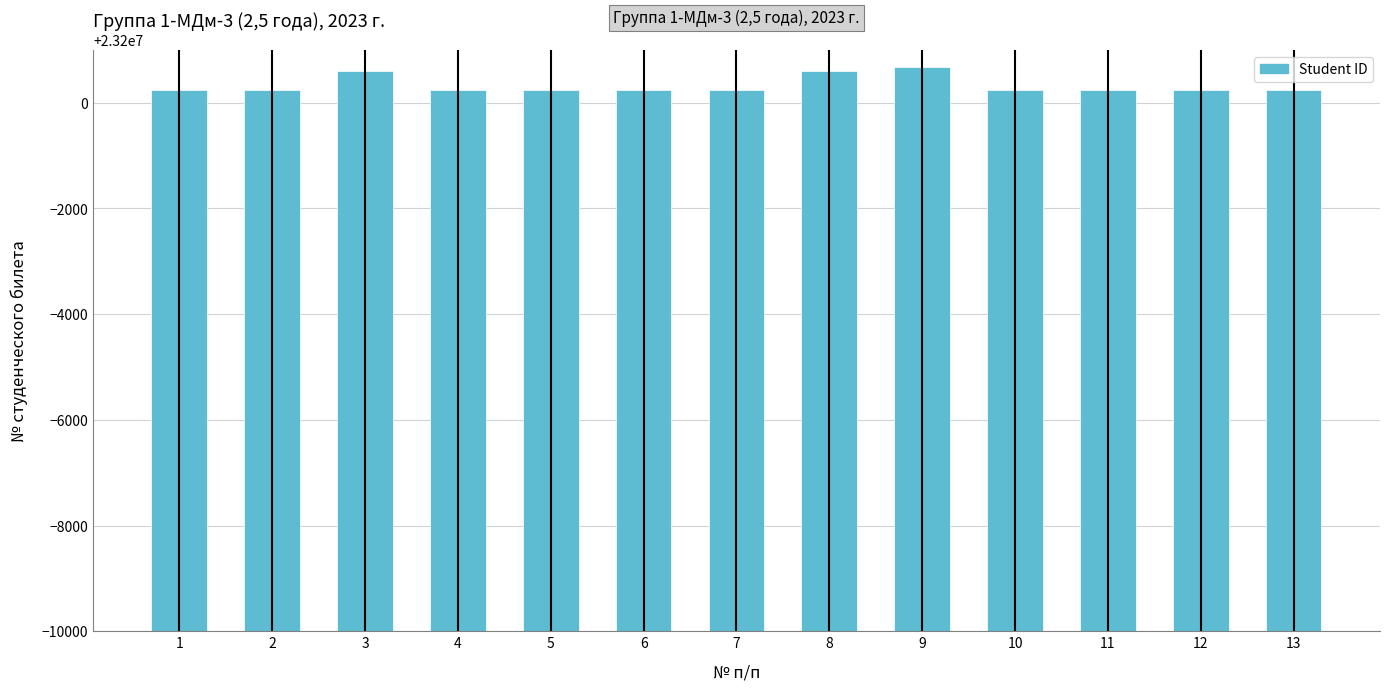

What is the maximum value shown in the chart?

23200670